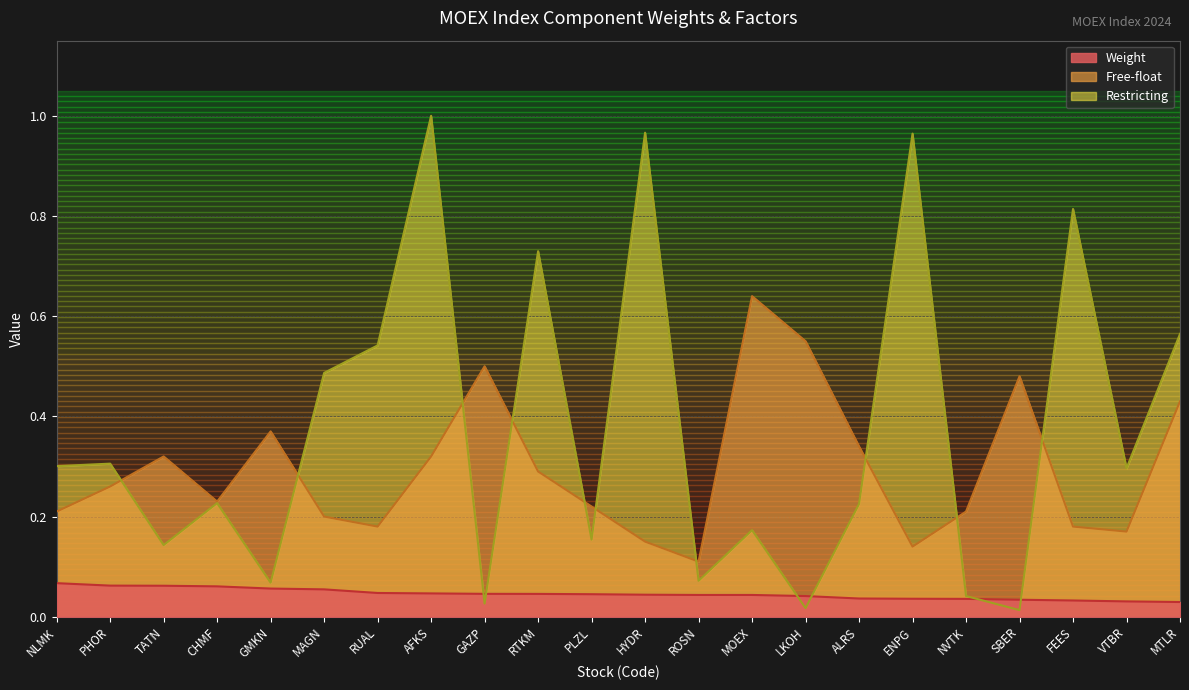

At FEES, list the series in order from largest to smallest.

Restricting, Free-float, Weight